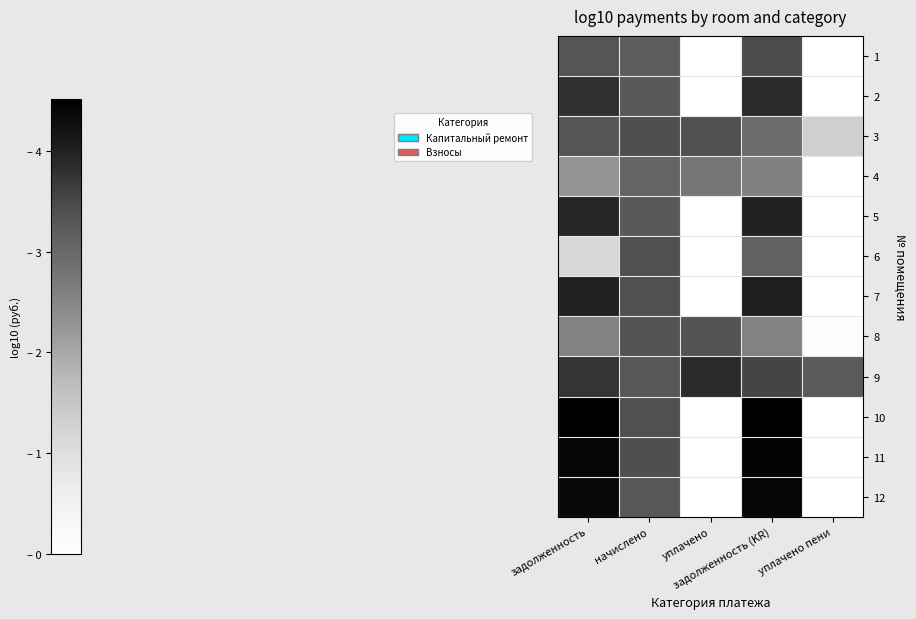

What is the spread (max minus min) of values at начислено?

0.4